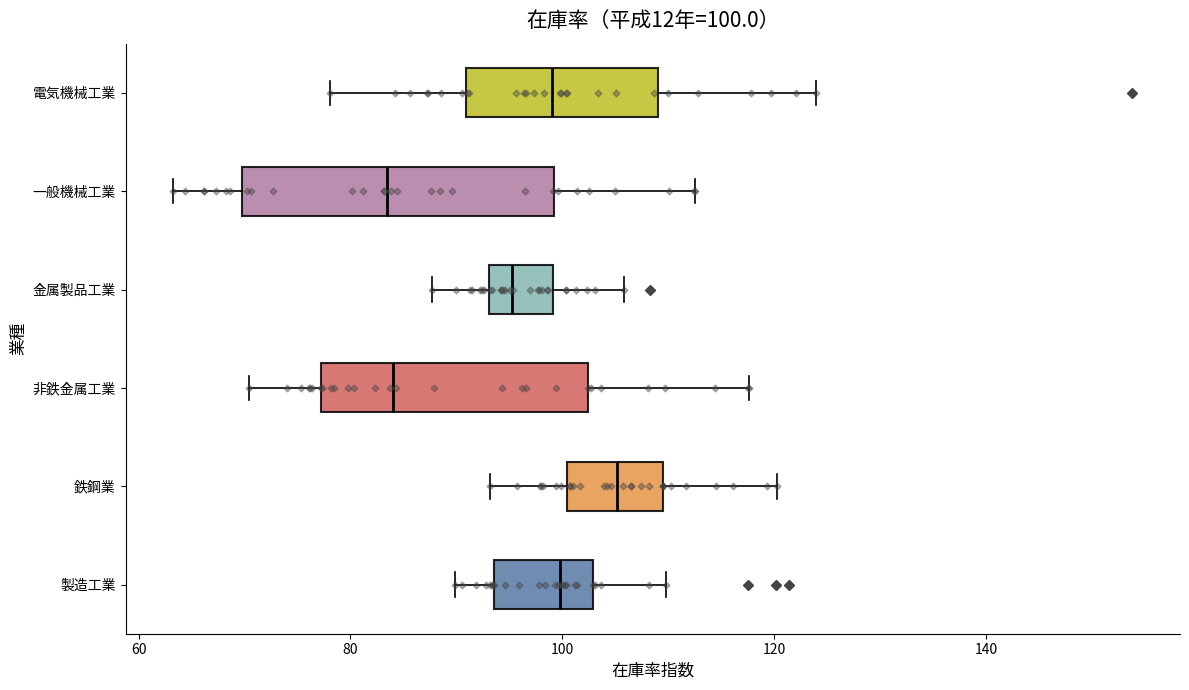

Which box is the widest, from its left edge to its right edge?

一般機械工業